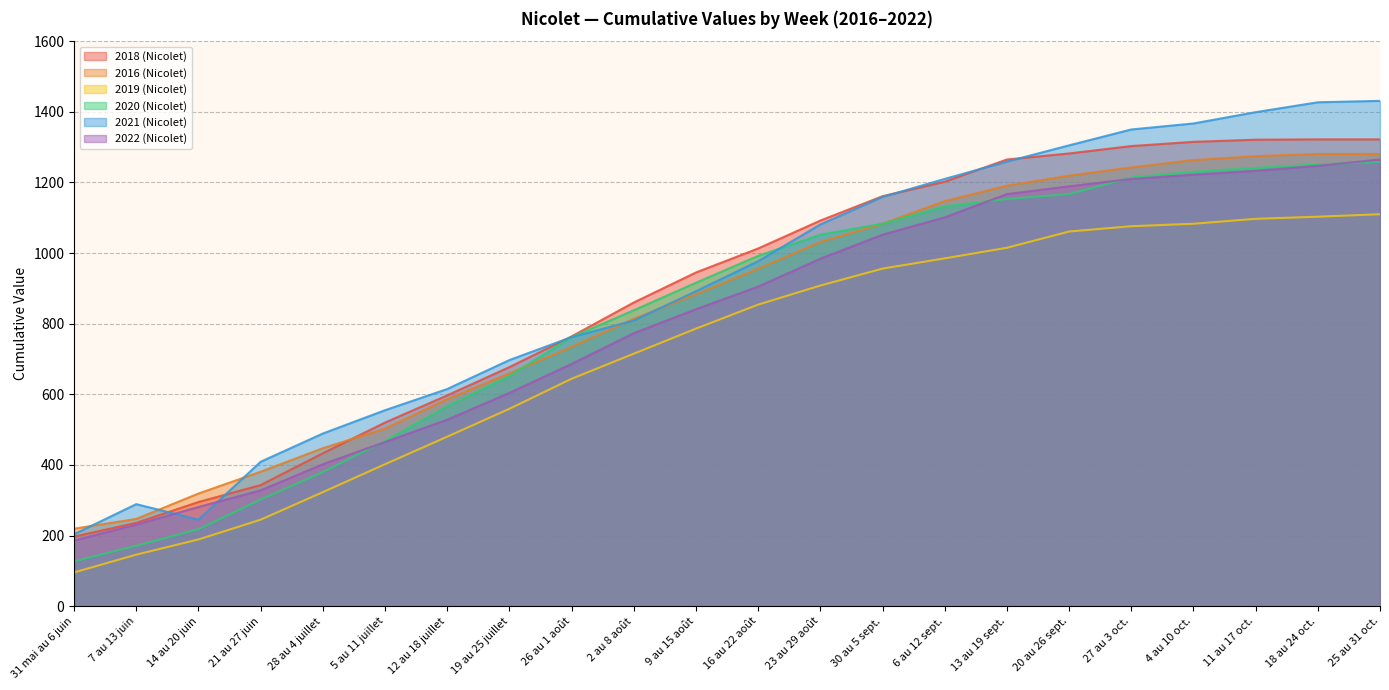

True or false: 2019 (Nicolet) and 2022 (Nicolet) intersect in this chart.

False